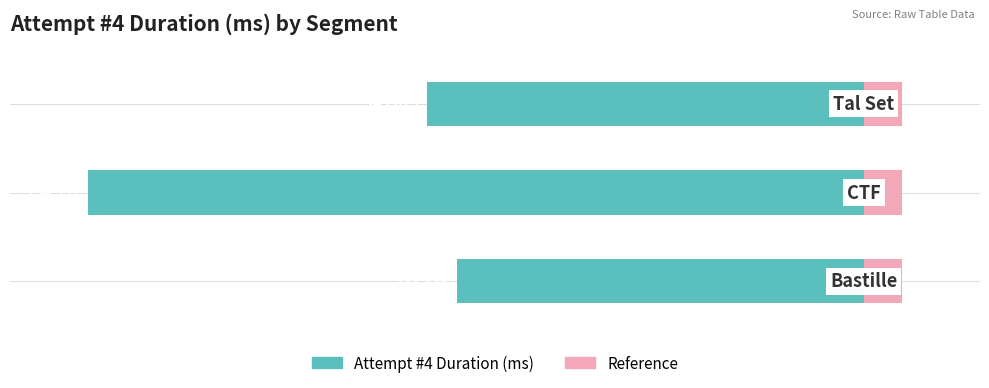

What is the average value?

-69.6